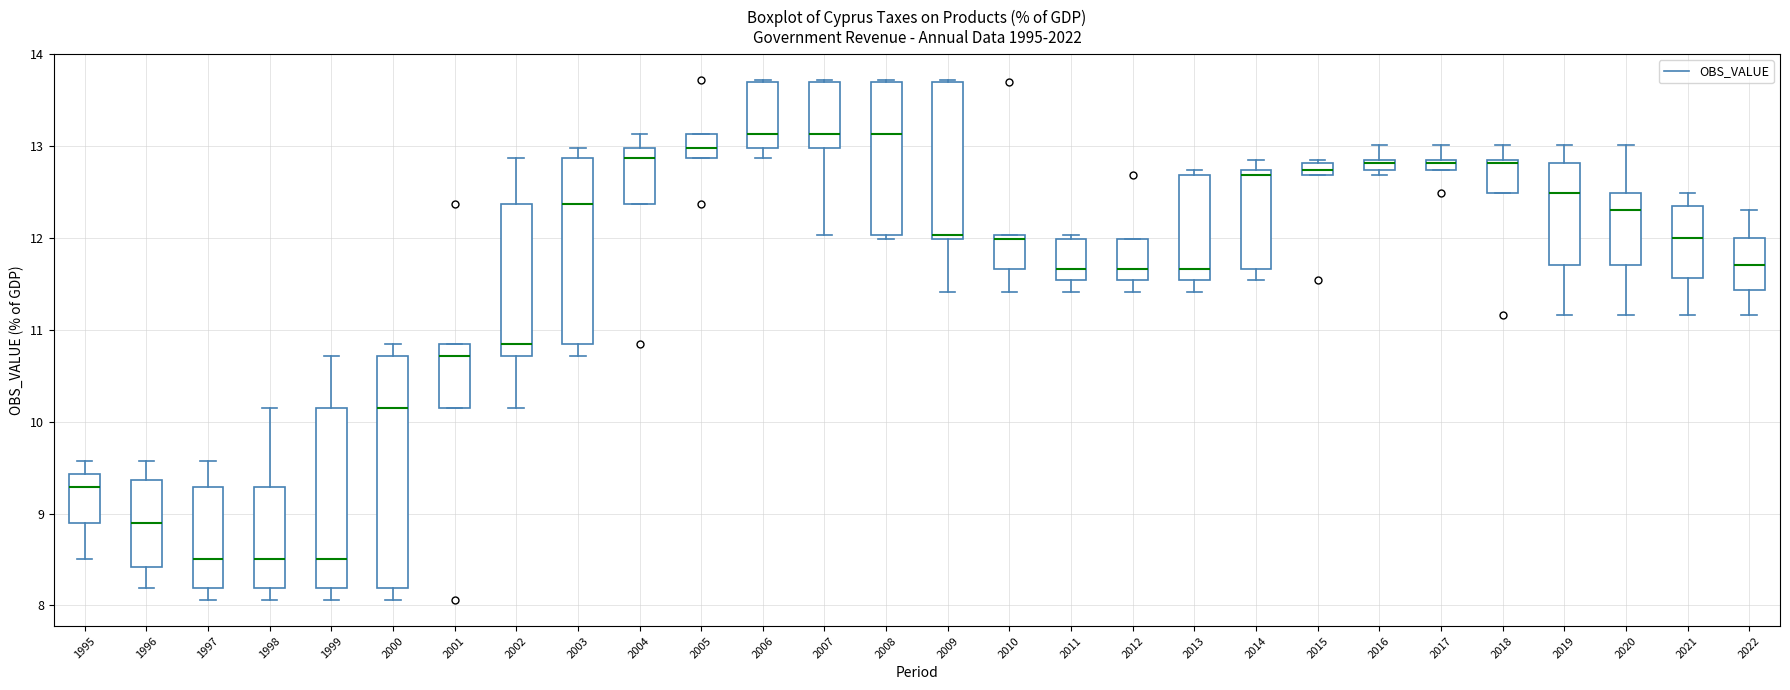

Comparing the boxes themselves (not the whiskers), which one is the tallest?

2000